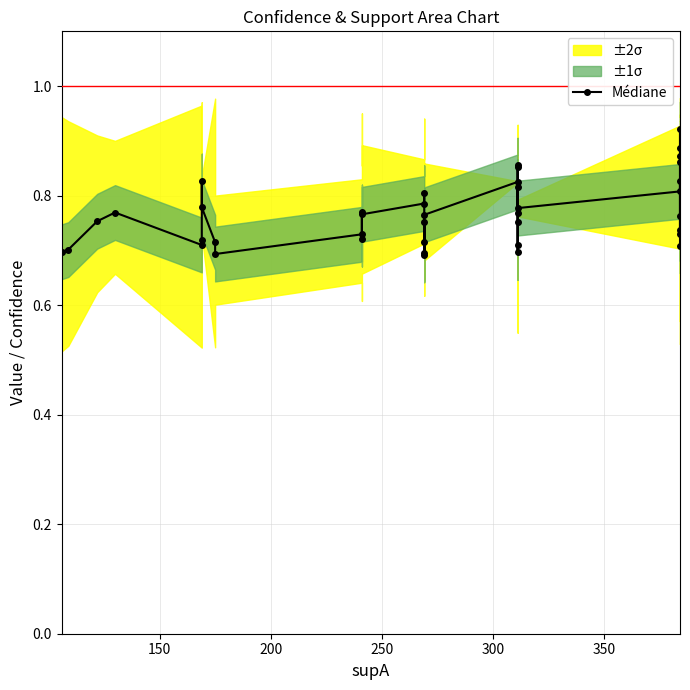

How many lines are shown in the chart?

1